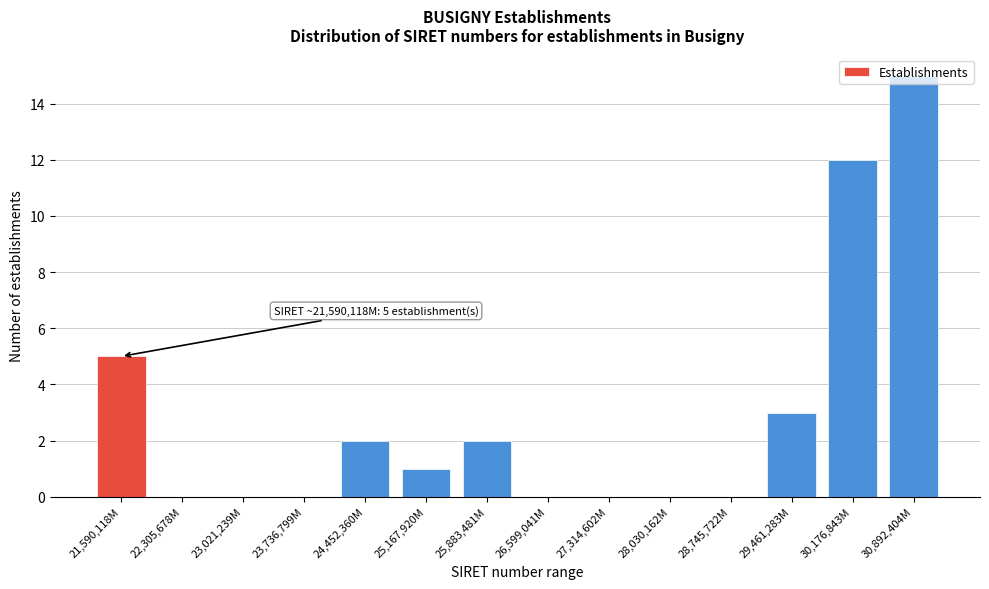

Is it true that the value at 30,176,843M is 12?

True